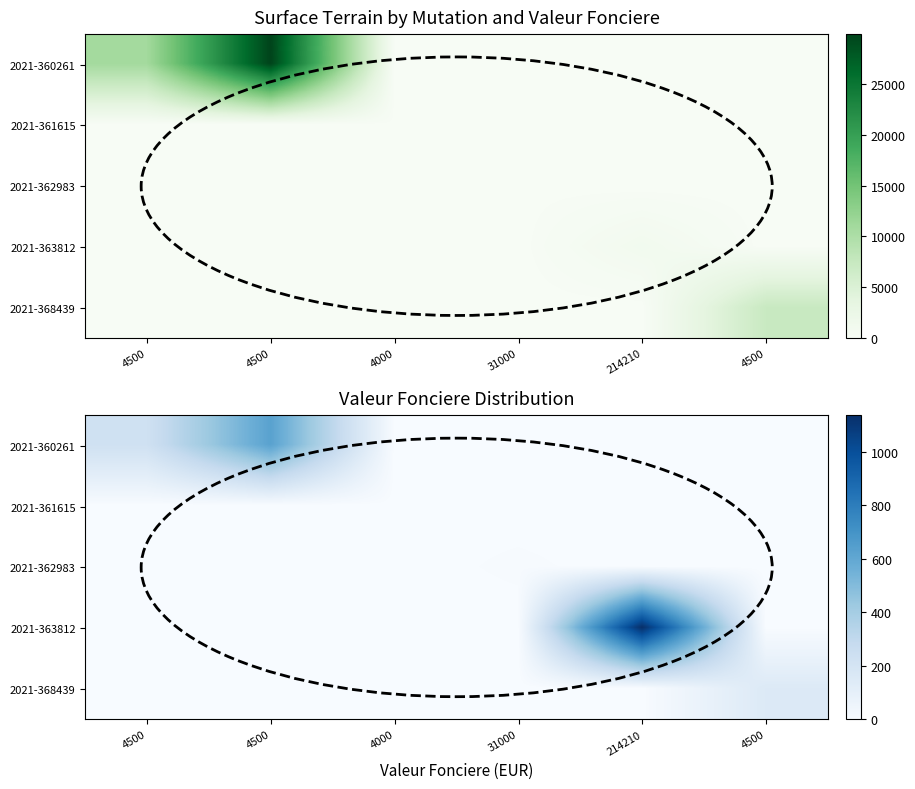

Which has a higher value, 31000 or 4500?

4500